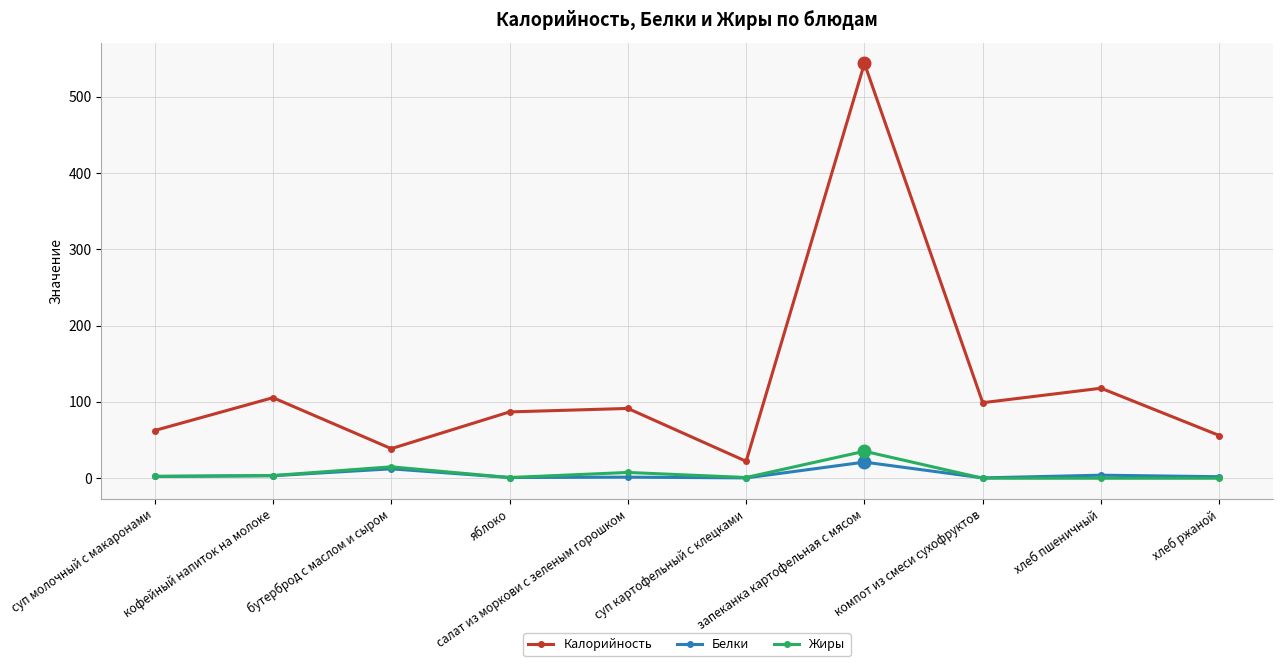

True or false: Жиры and Калорийность intersect in this chart.

False